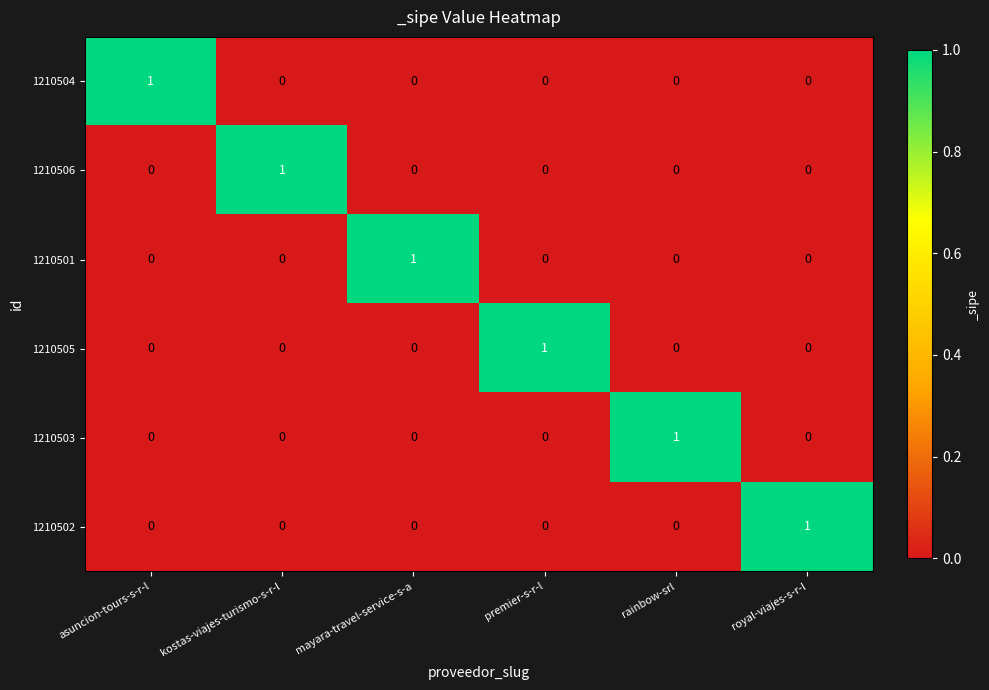

Count the number of categories in the chart.

6